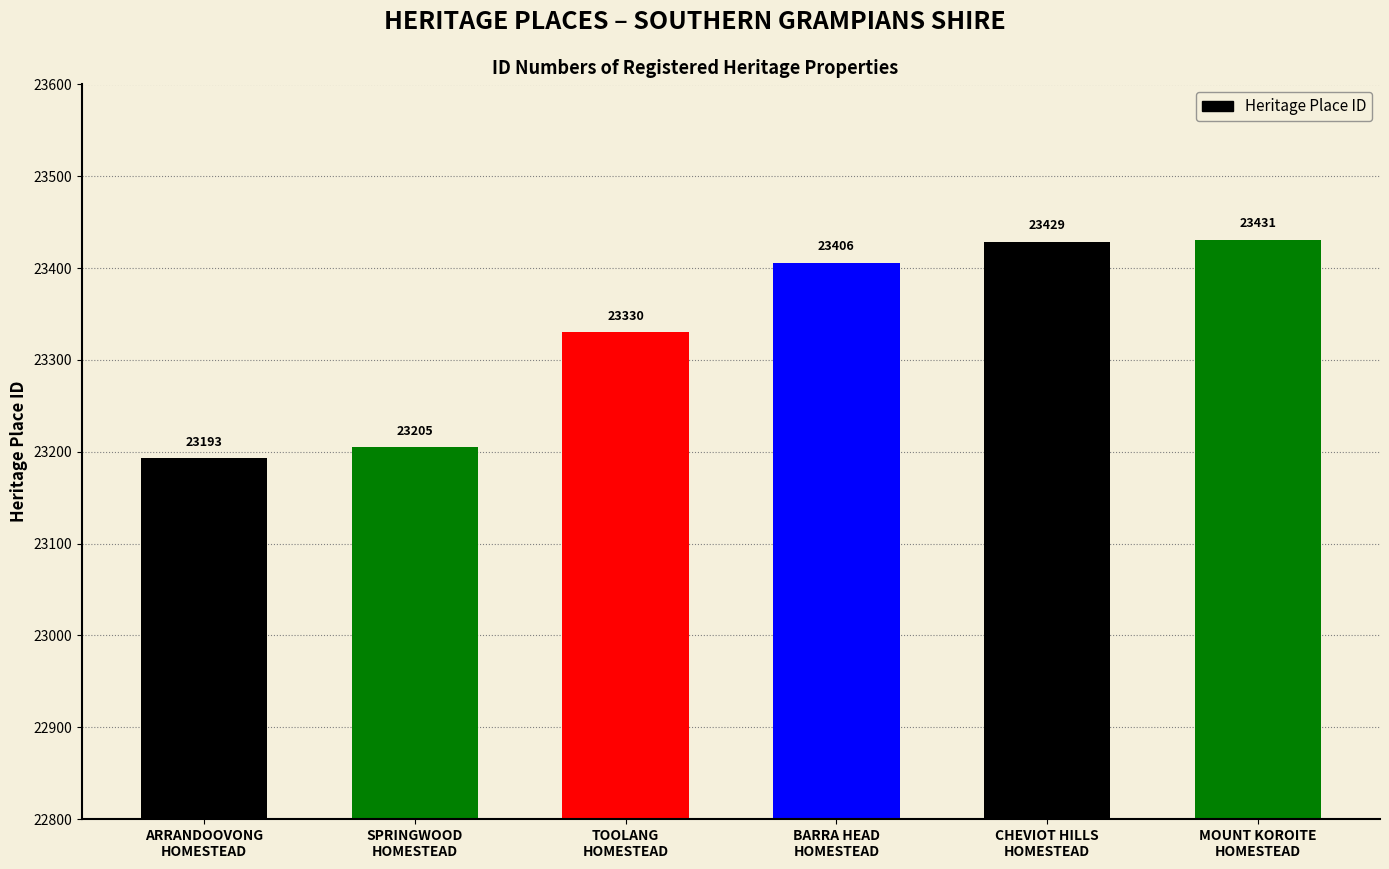

Reading right to left, what are all the values shown in this chart?

23431	23429	23406	23330	23205	23193